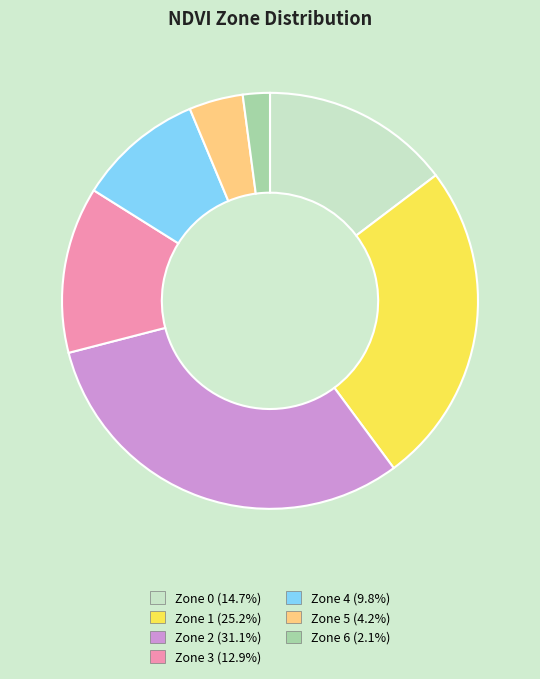

Combined, do Zone 1 (25.2%) and Zone 6 (2.1%) account for over 50%?

No